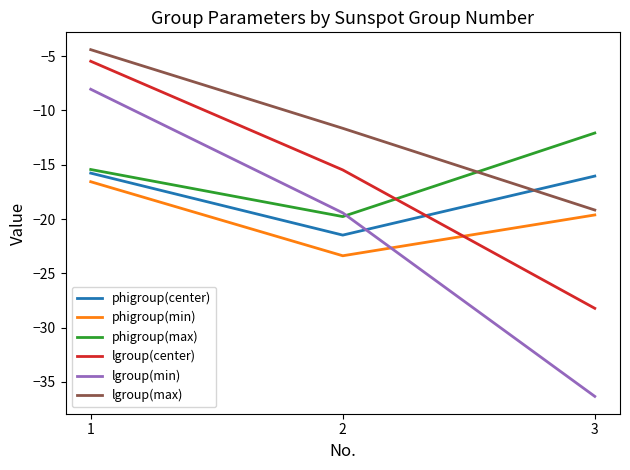

Which series has the widest spread of values?

lgroup(min)